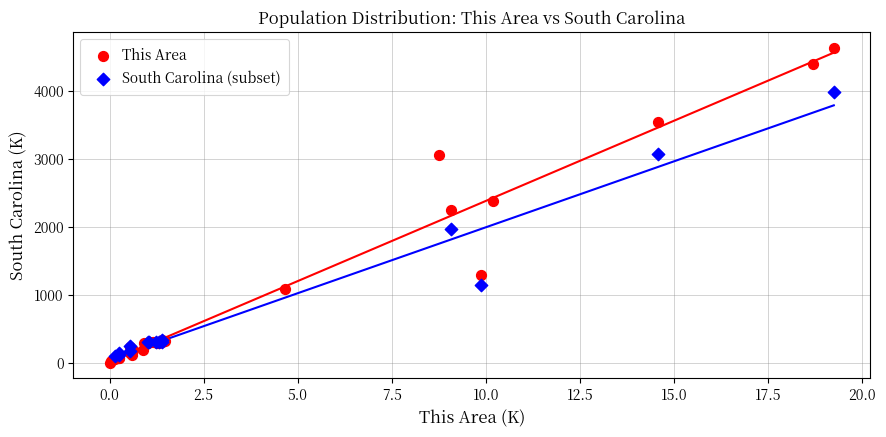

Which series reaches the maximum Y coordinate?

This Area